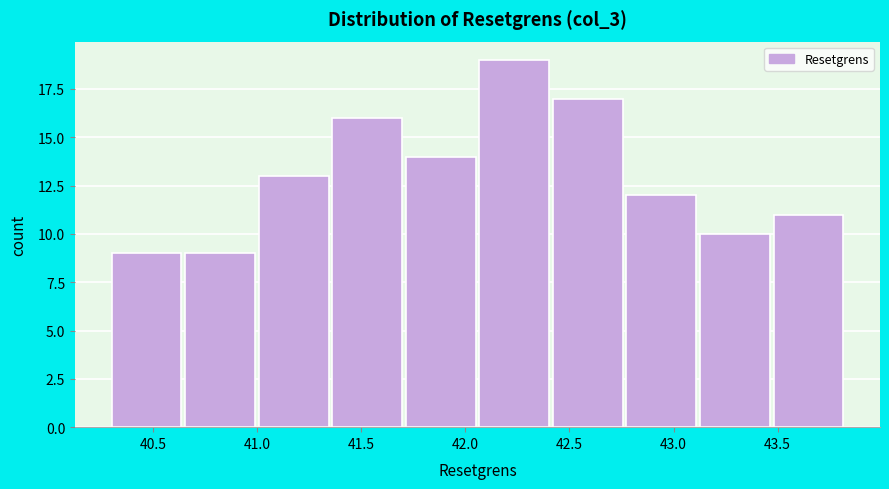

What is the height of the bar covering 41.00 to 41.35 on the x-axis? Neither the bar edges nor the heights are printed on the chart, so give them approximately, as read against the axes.

13